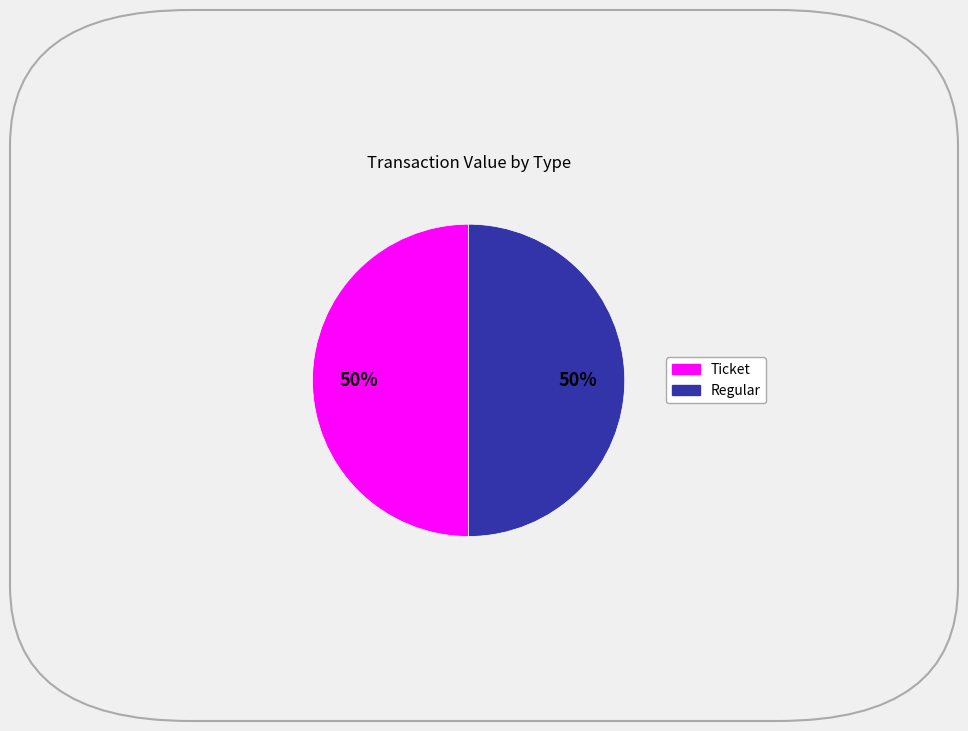

To the nearest percent, what is the average slice percentage?

50%